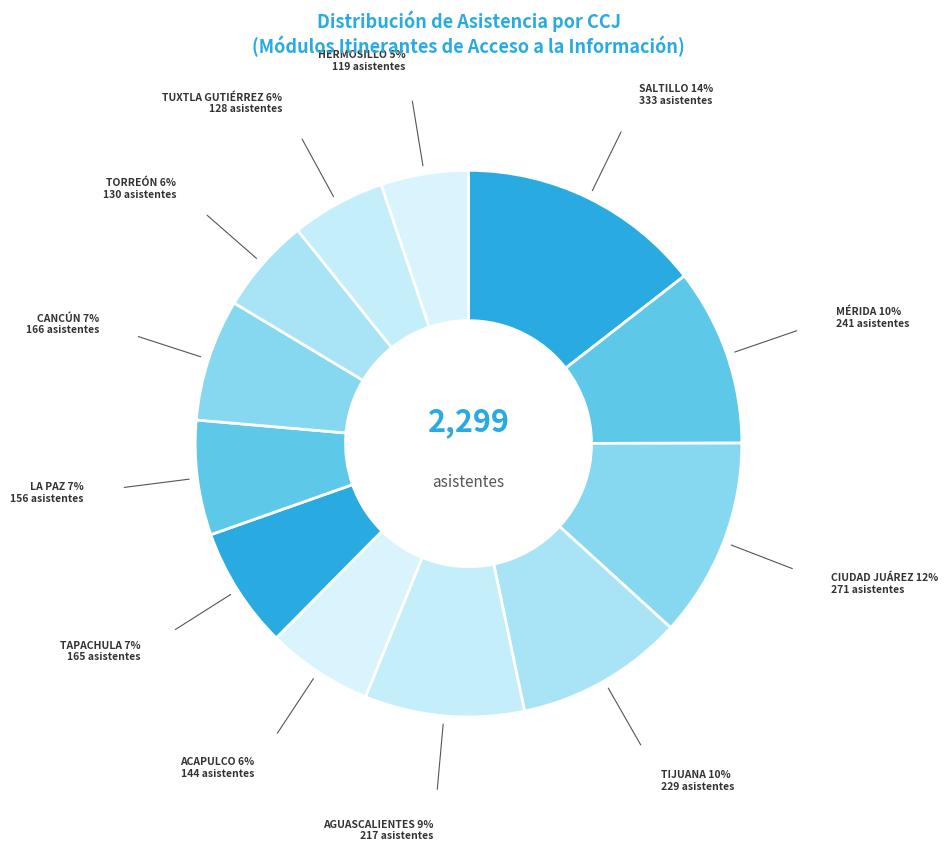

How many slices are in this pie chart?

12